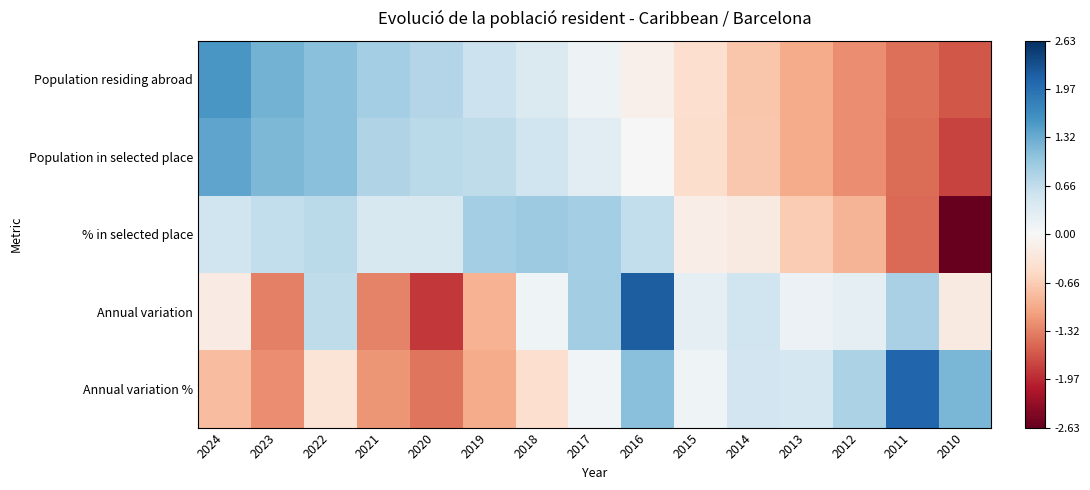

Which series has the widest spread of values?

Annual variation